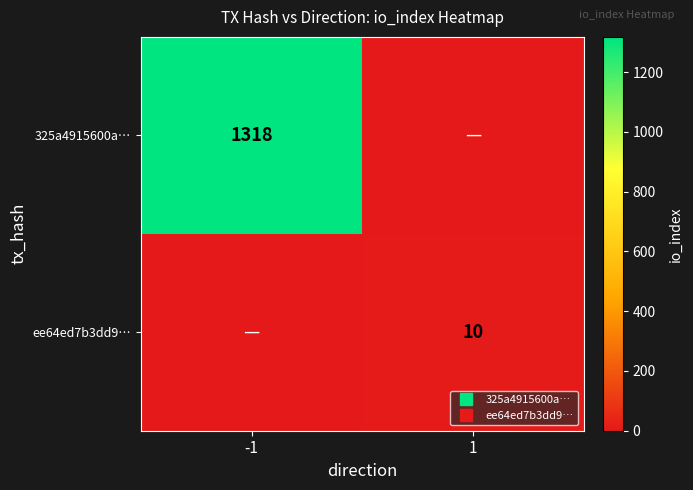

Which category has the lowest value across all series?

1